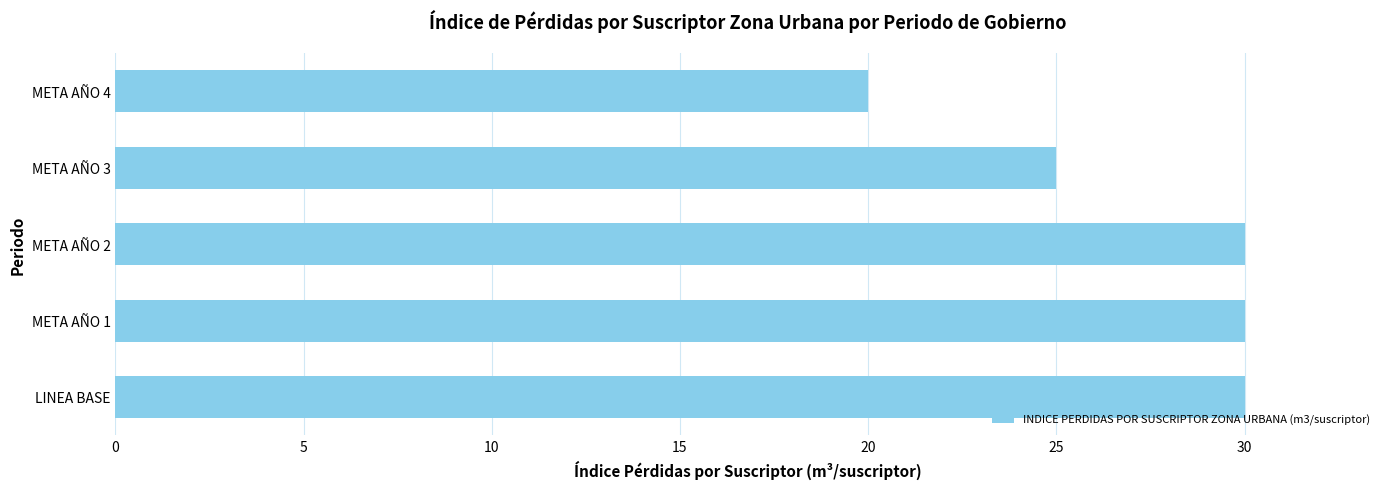

What is the difference between the values at LINEA BASE and META AÑO 3?

5